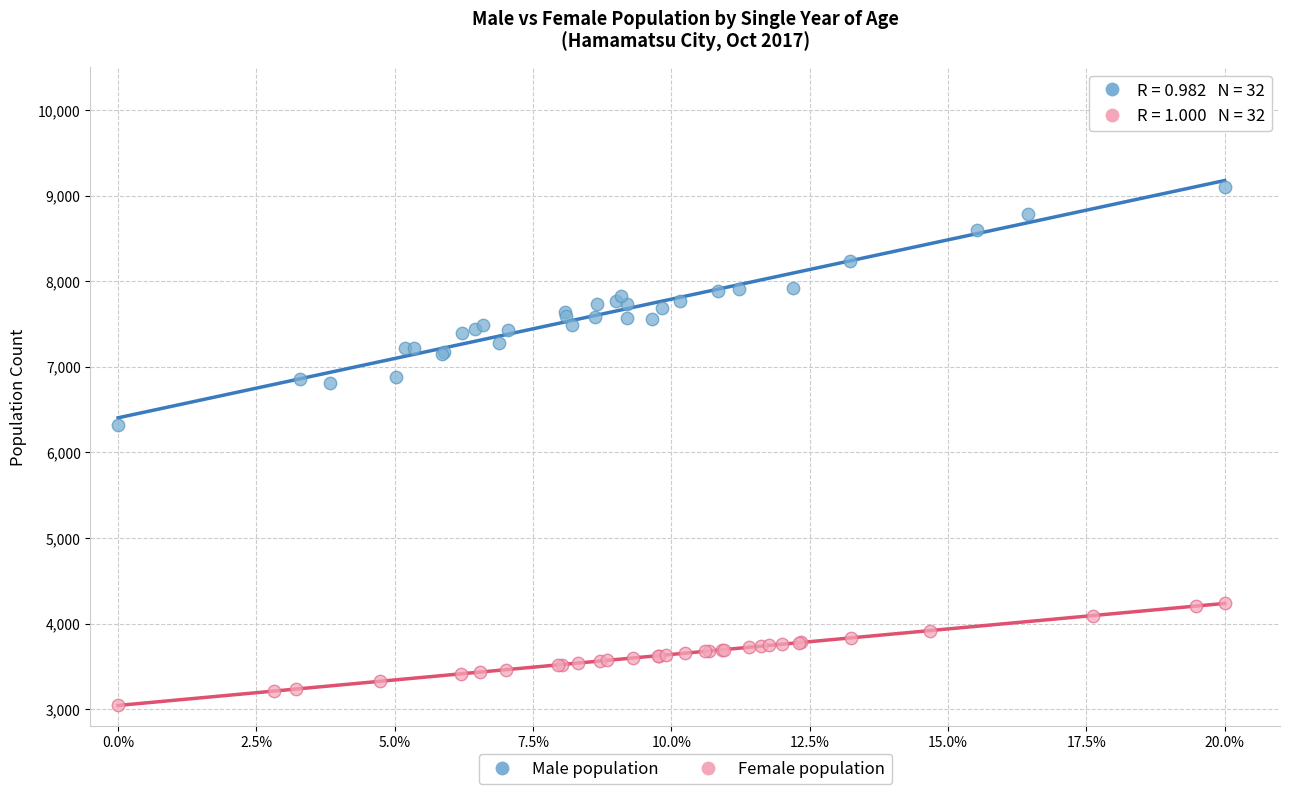

Which series reaches the maximum Y coordinate?

Male population